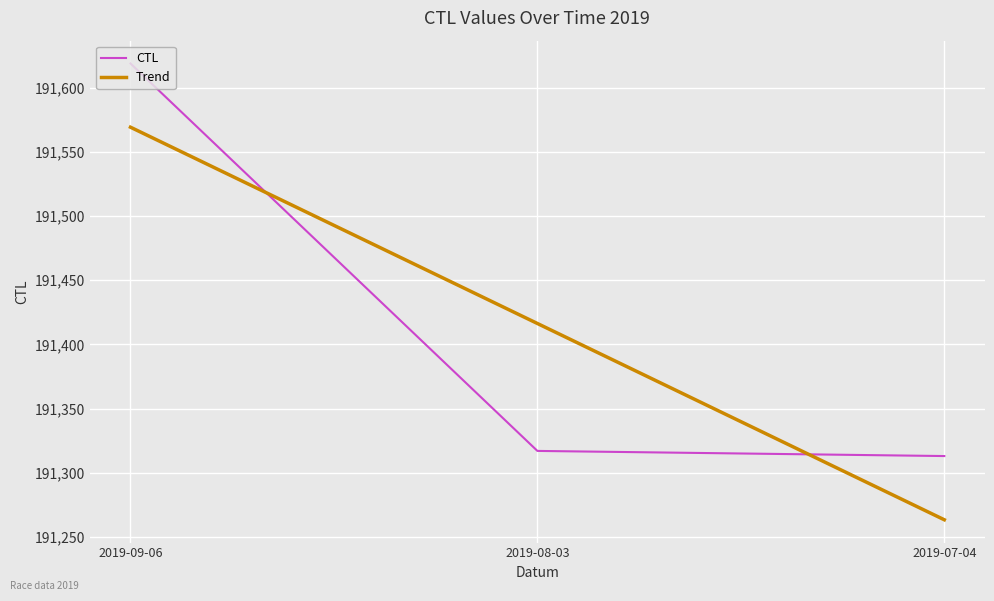

Rank the series by their maximum value, from highest to lowest.

CTL, Trend